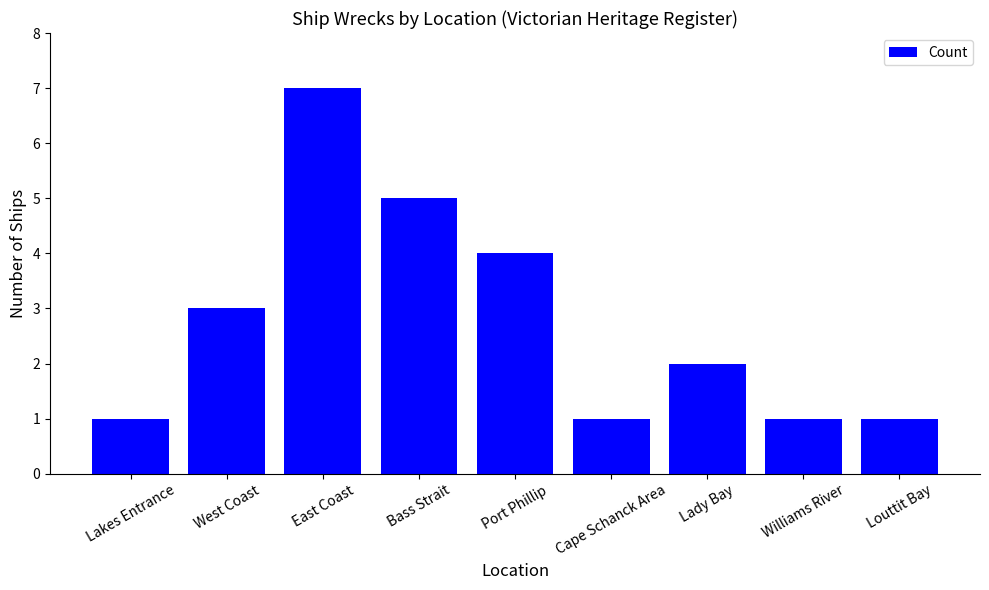

How many values are between 1 and 4?

7